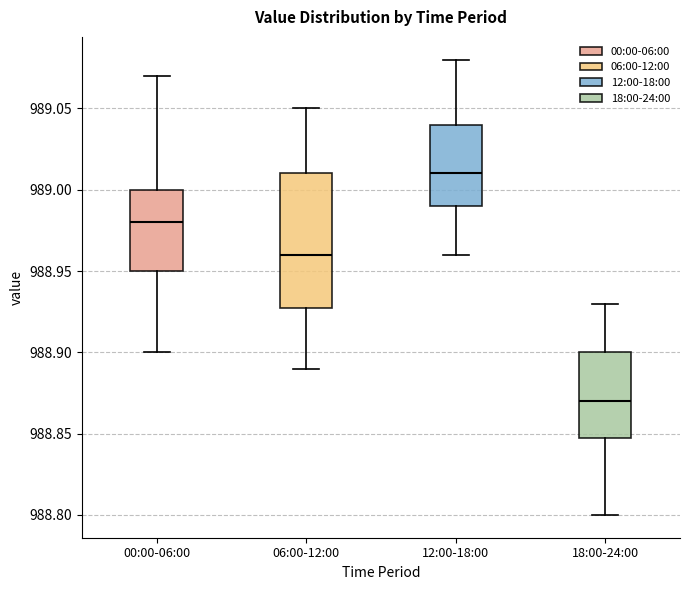

Where is the upper edge of the box for 06:00-12:00 on the y-axis? The values are not printed on the chart, so give them approximately, as read against the axis.

989.01